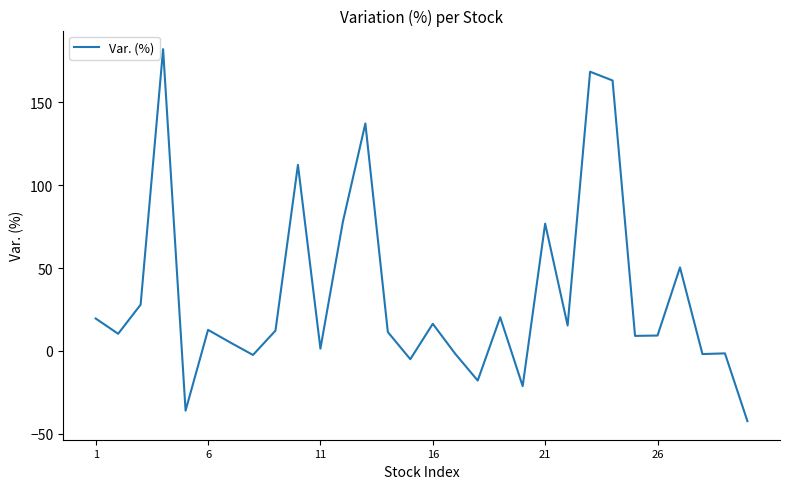

What is the smallest value displayed?

-42.3